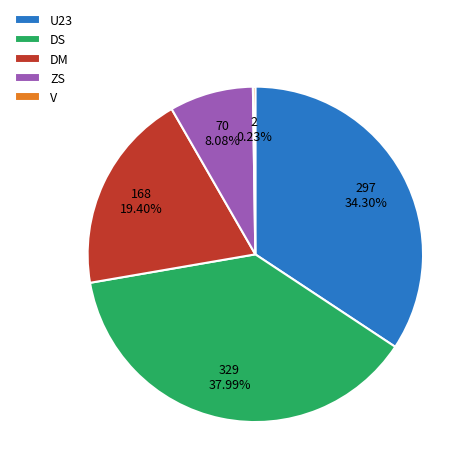

Which slice is the largest?

DS